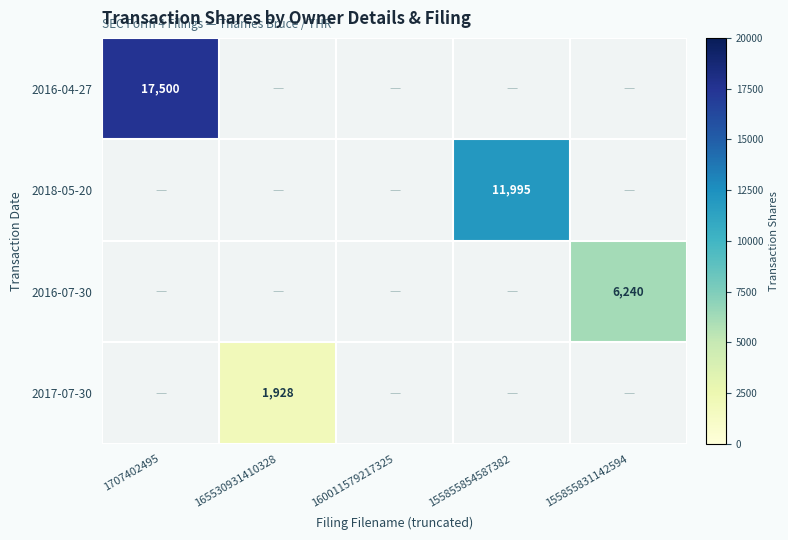

The 2016-07-30 series shows 8687 at 155855831142594. True or false?

False